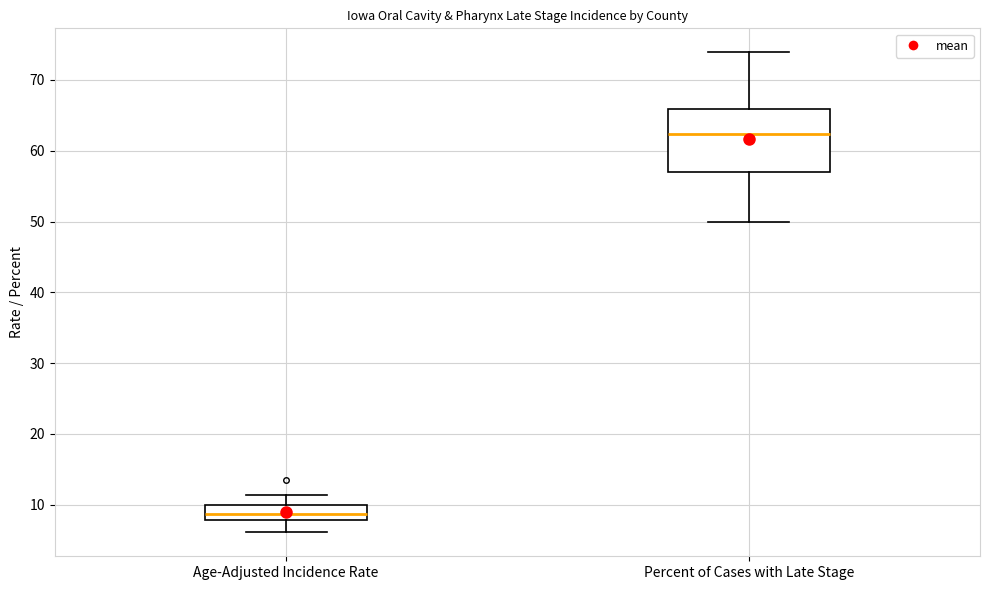

Which box is the tallest, from its lower edge to its upper edge?

Percent of Cases with Late Stage